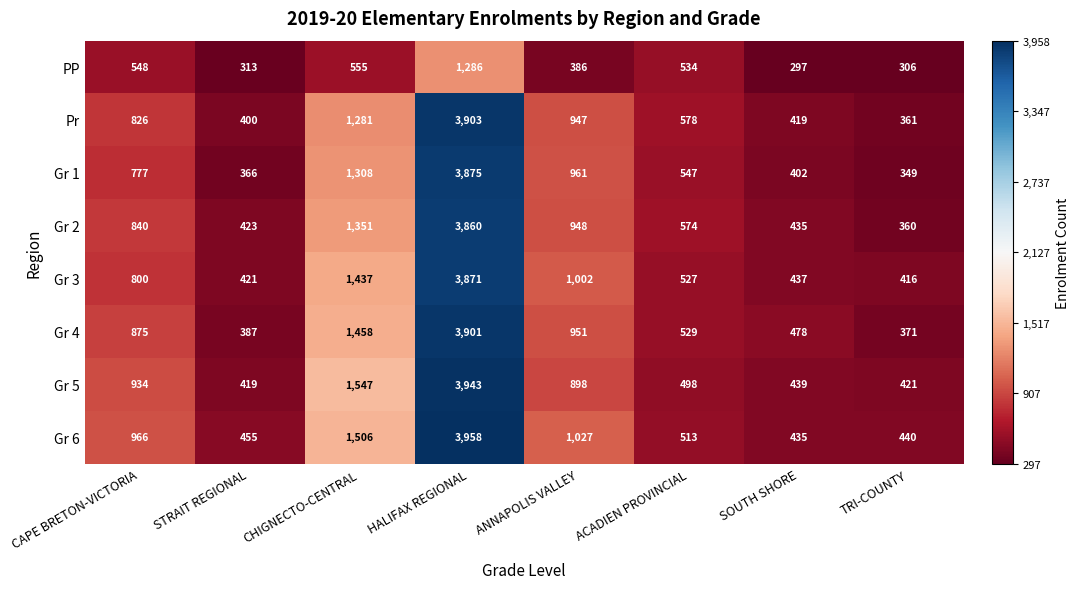

At TRI-COUNTY, list the series in order from smallest to largest.

PP, Gr 1, Gr 2, Pr, Gr 4, Gr 3, Gr 5, Gr 6